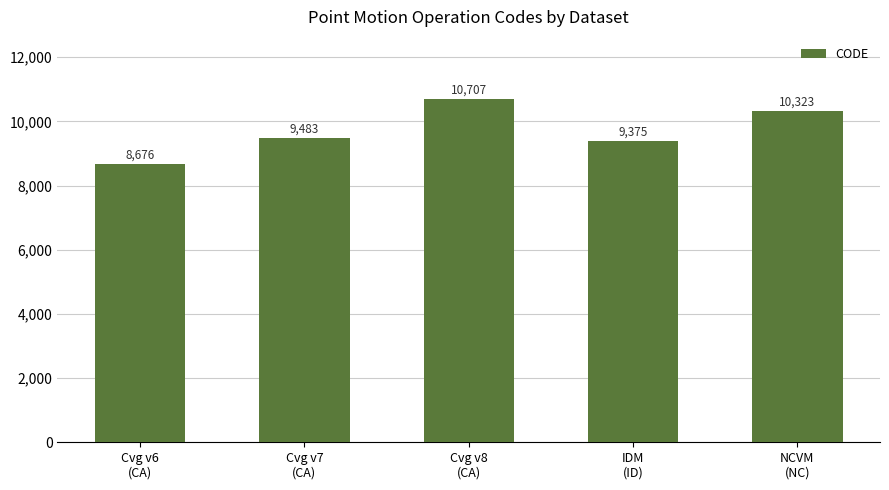

What is the difference between the maximum and minimum values?

2031